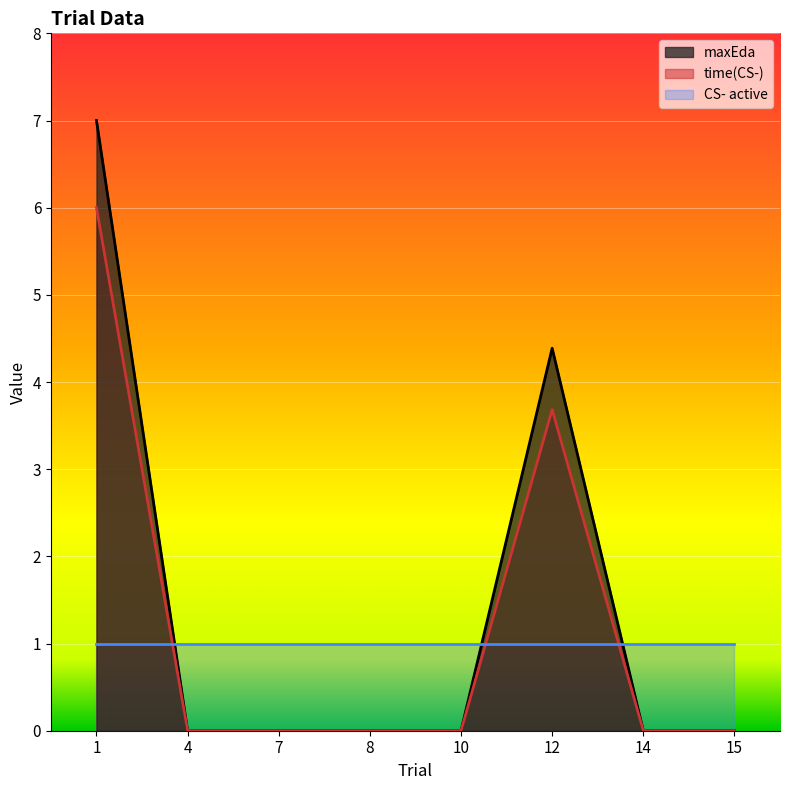

True or false: maxEda has more than 1 points higher than both neighbors.

False